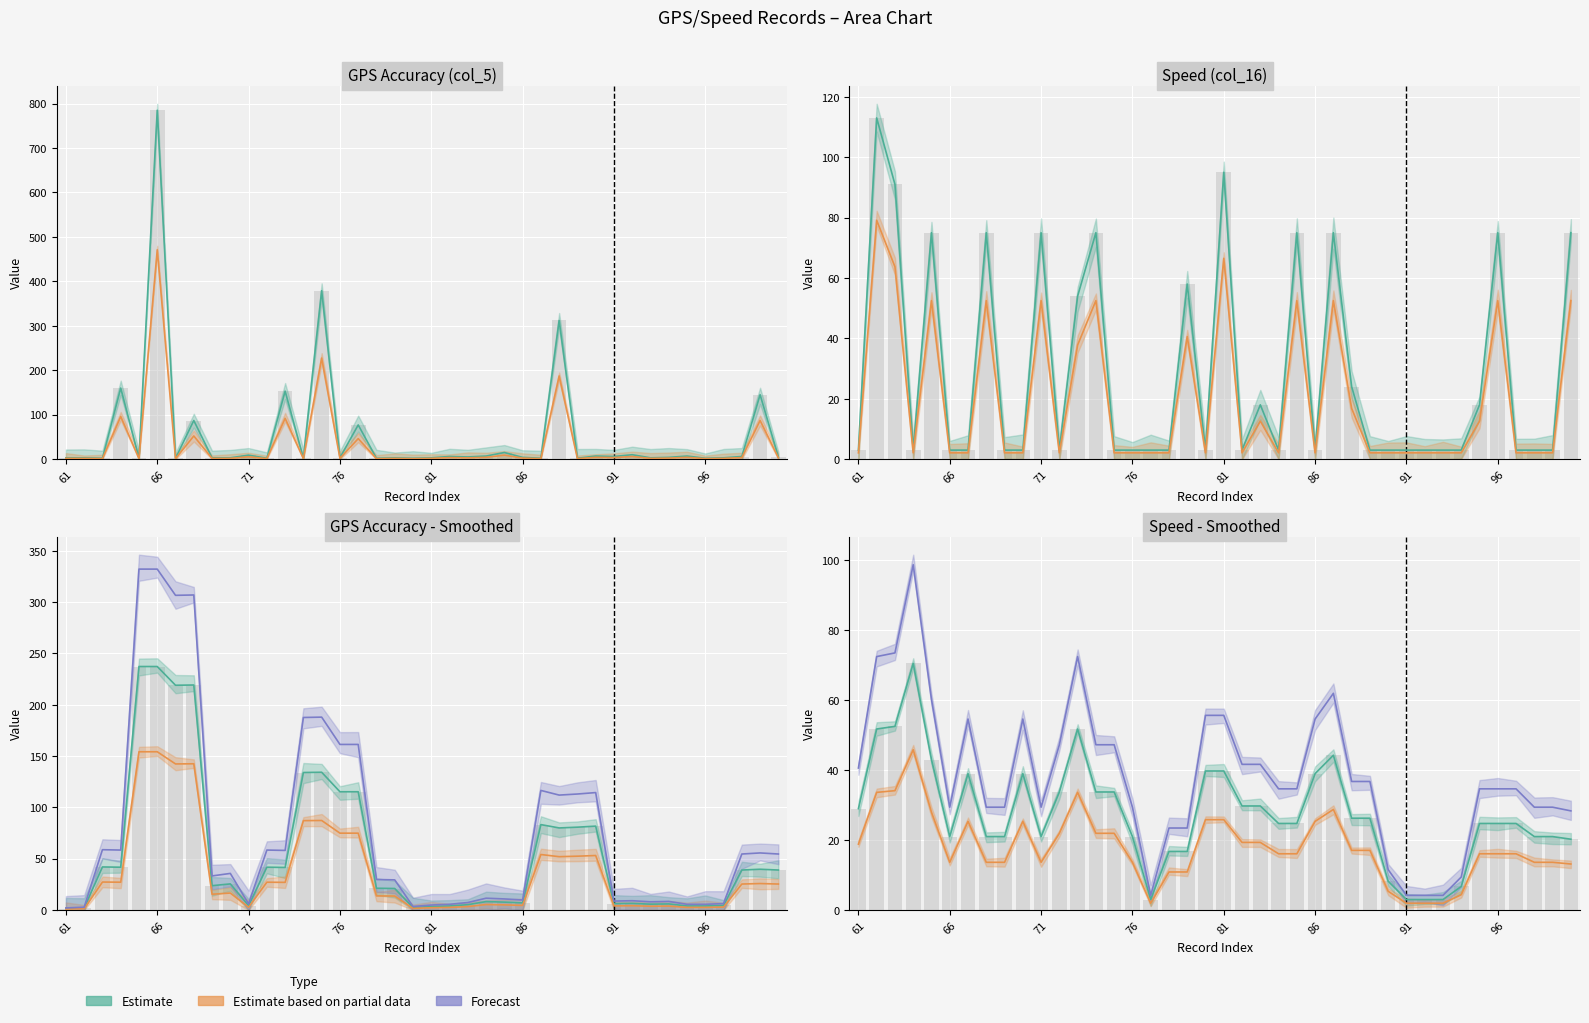

What is the value of the col_16 bar at the 9th from the left?

3